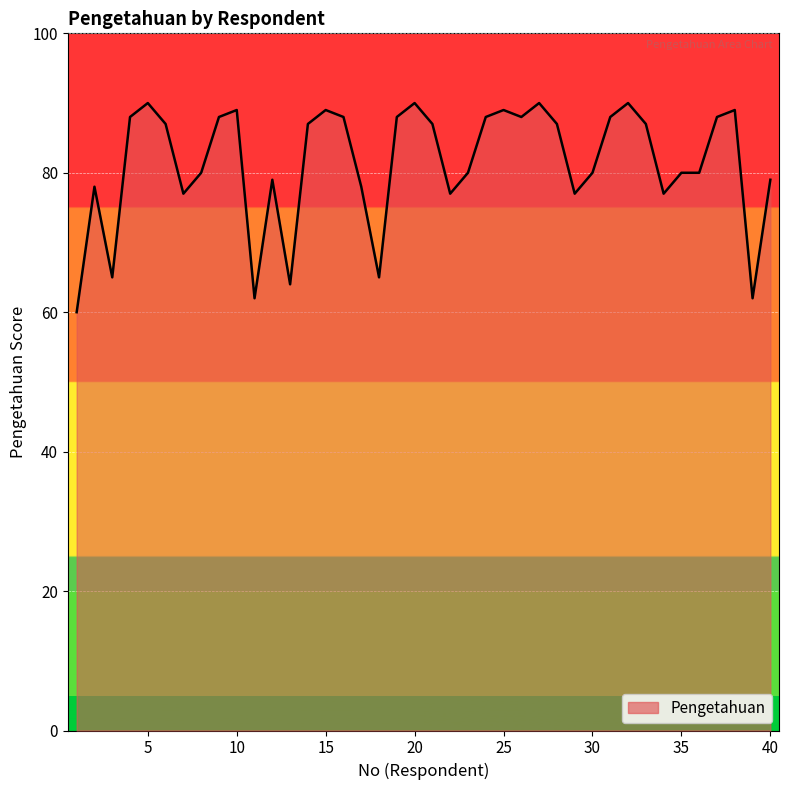

What is the smallest value displayed?

60